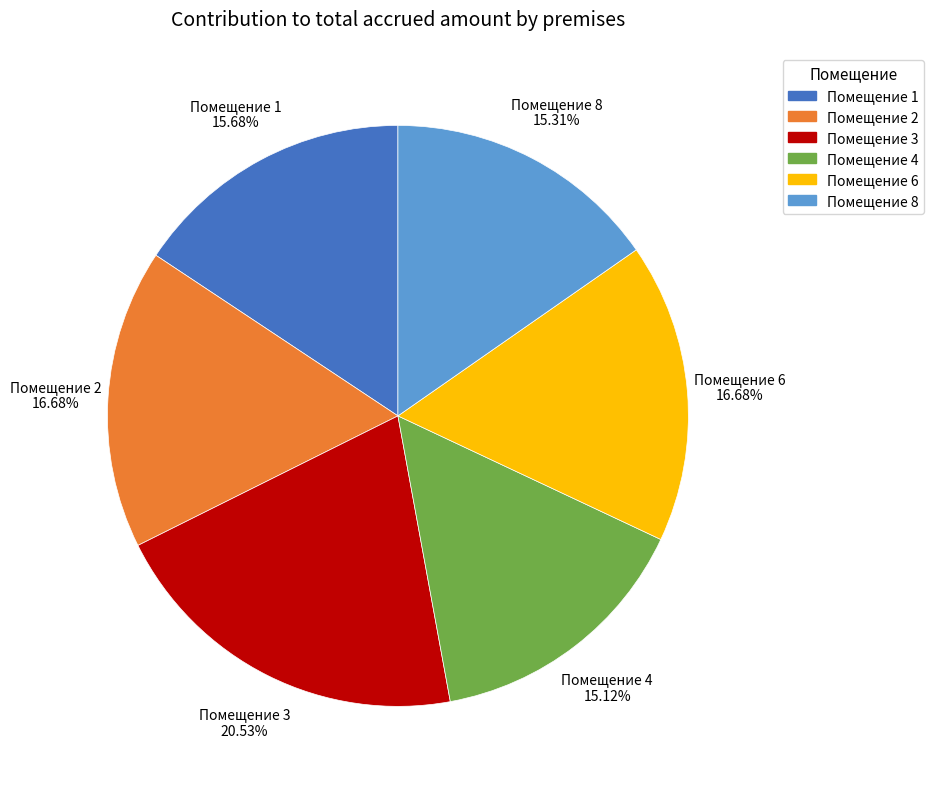

How many segments does this pie chart have?

6